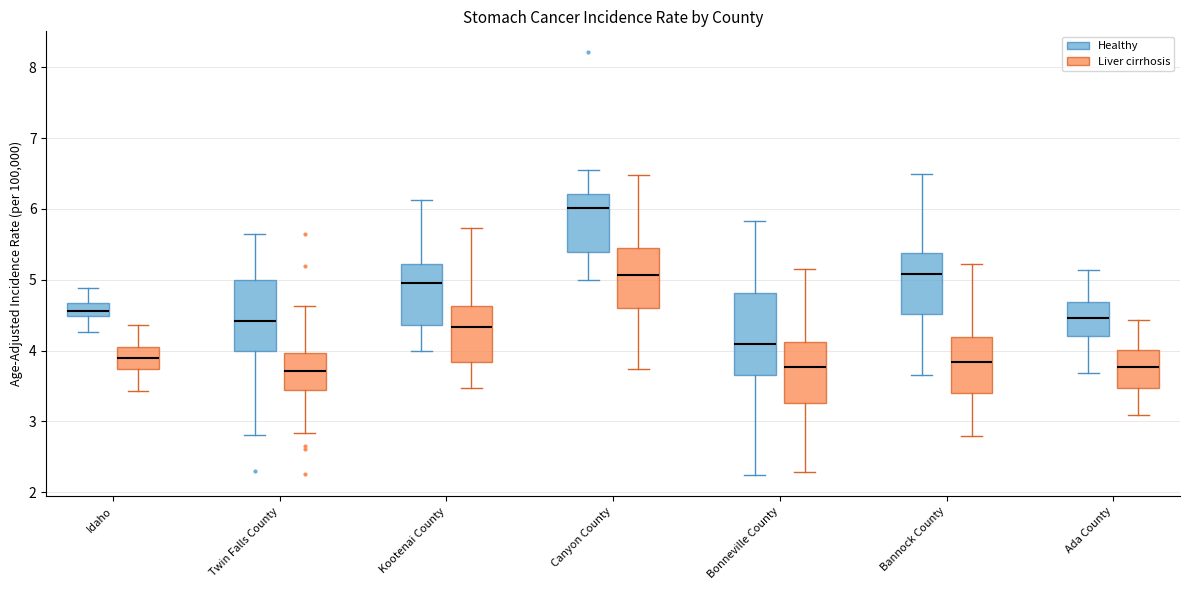

Where does the lower whisker of the box for Bonneville County (Healthy) end on the y-axis? The values are not printed on the chart, so give them approximately, as read against the axis.

2.2